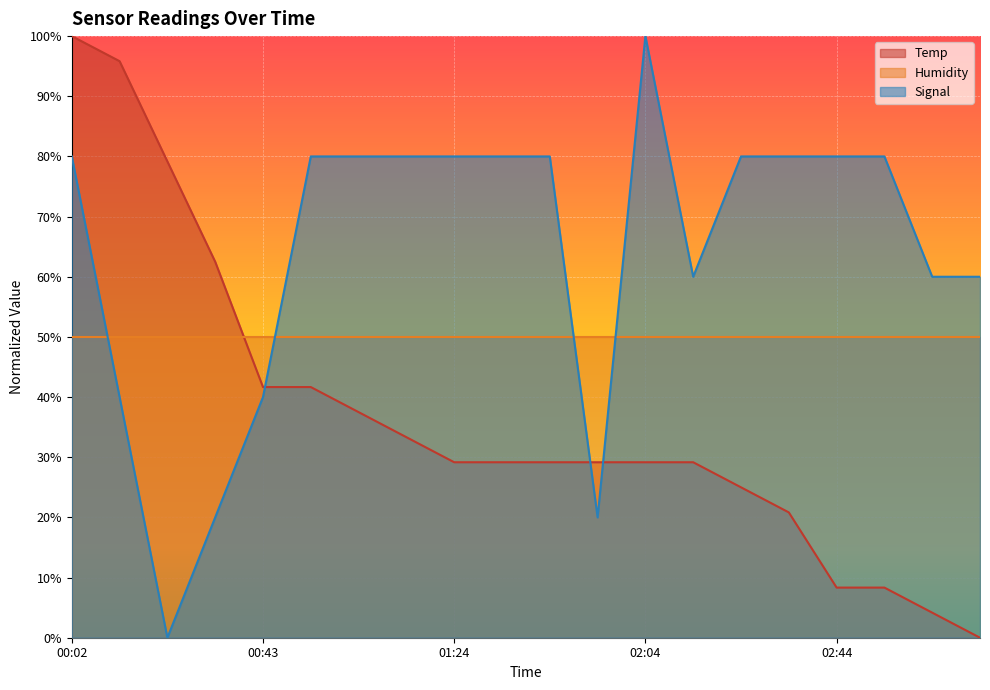

What is the spread (max minus min) of values at 00:23?

79.2